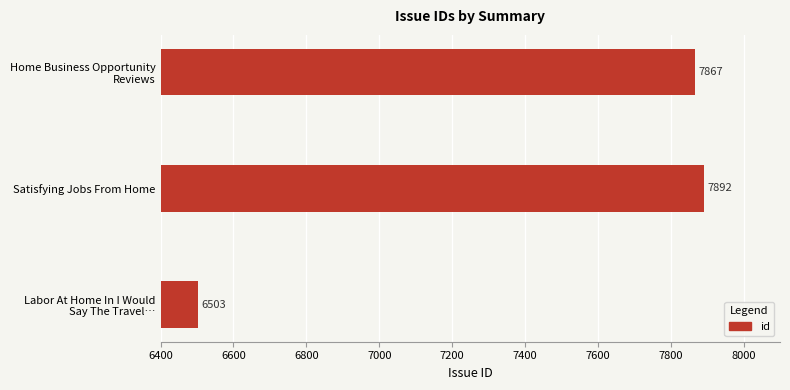

List the labels in order of value, smallest first.

Labor At Home In I Would
Say The Travel…, Home Business Opportunity
Reviews, Satisfying Jobs From Home